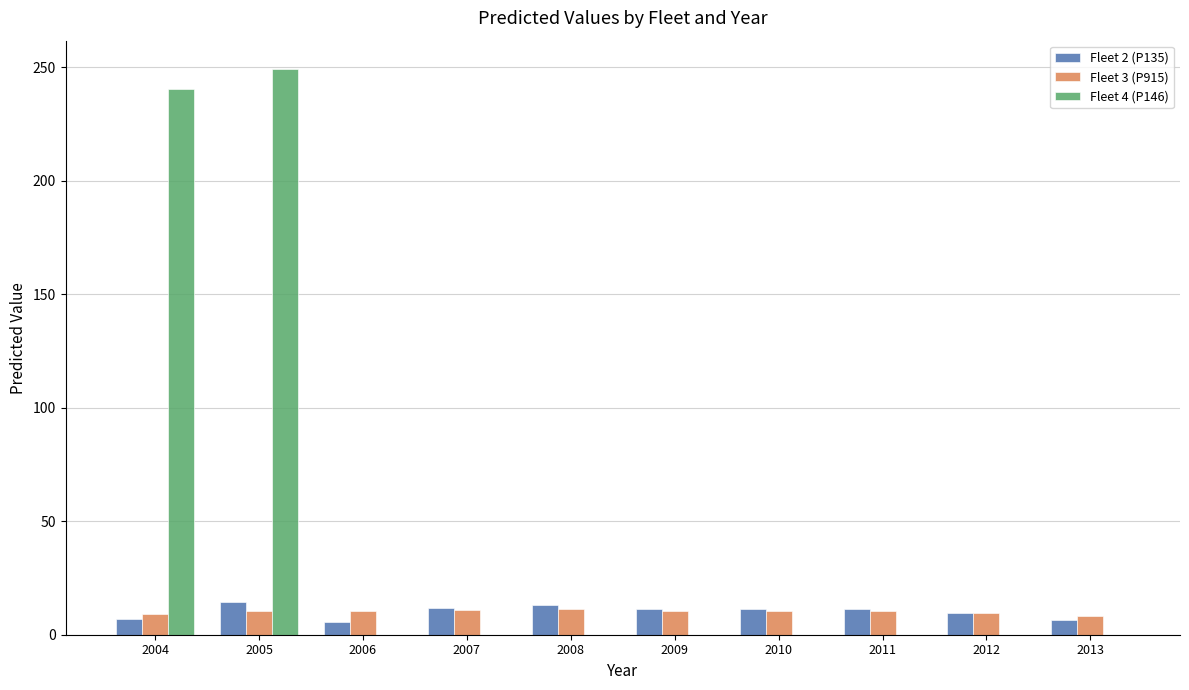

The value of Fleet 4 (P146) at 2008 is 0.0. True or false?

True